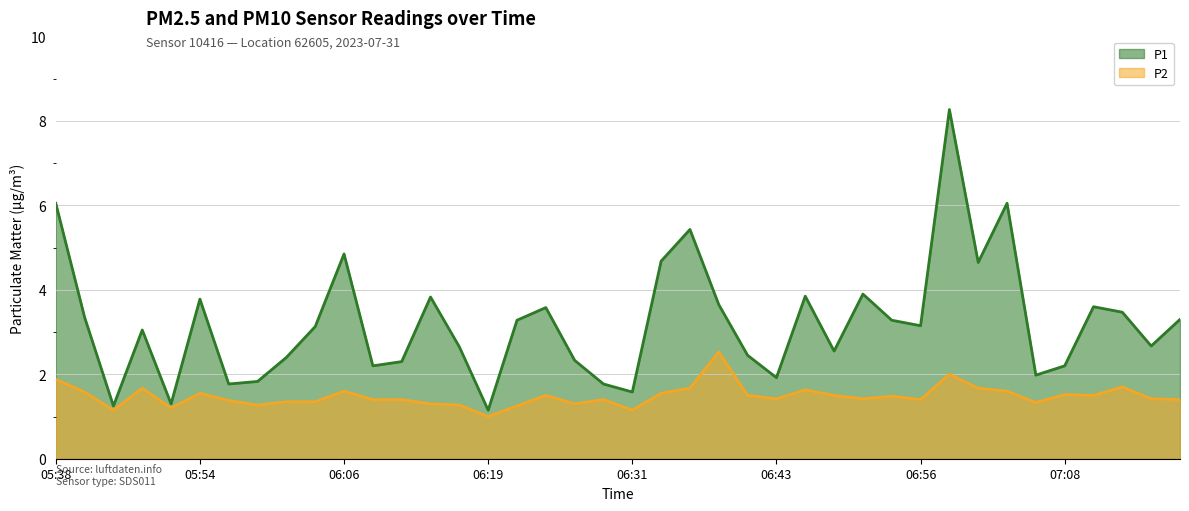

Reading right to left, list all the values displayed in this chart.

P1: 07:18=3.3	07:15=2.7	07:13=3.5	07:10=3.6	07:08=2.2	07:05=2.0	07:03=6.0	07:00=4.7	06:58=8.3	06:56=3.1	06:53=3.3	06:51=3.9	06:48=2.5	06:46=3.9	06:43=1.9	06:41=2.5	06:38=3.6	06:36=5.4	06:34=4.7	06:31=1.6	06:29=1.8	06:26=2.3	06:24=3.6	06:21=3.3	06:19=1.1	06:16=2.6	06:14=3.8	06:11=2.3	06:09=2.2	06:06=4.8	06:04=3.1	06:02=2.4	05:59=1.8	05:57=1.8	05:54=3.8	05:52=1.3	05:46=3.0	05:43=1.2	05:41=3.4	05:38=6.0
P2: 07:18=1.4	07:15=1.4	07:13=1.7	07:10=1.5	07:08=1.5	07:05=1.3	07:03=1.6	07:00=1.7	06:58=2.0	06:56=1.4	06:53=1.5	06:51=1.4	06:48=1.5	06:46=1.6	06:43=1.4	06:41=1.5	06:38=2.5	06:36=1.7	06:34=1.6	06:31=1.1	06:29=1.4	06:26=1.3	06:24=1.5	06:21=1.2	06:19=1.0	06:16=1.3	06:14=1.3	06:11=1.4	06:09=1.4	06:06=1.6	06:04=1.4	06:02=1.4	05:59=1.3	05:57=1.4	05:54=1.6	05:52=1.2	05:46=1.7	05:43=1.1	05:41=1.6	05:38=1.9